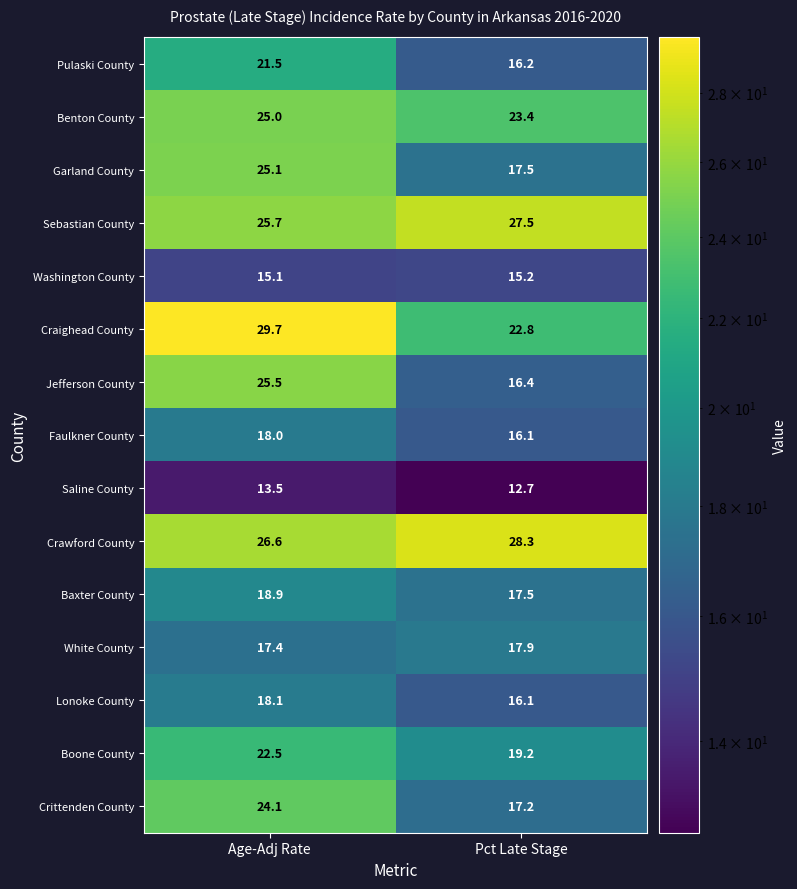

What is the difference between the Boone County values at Age-Adj Rate and Pct Late Stage?

3.3